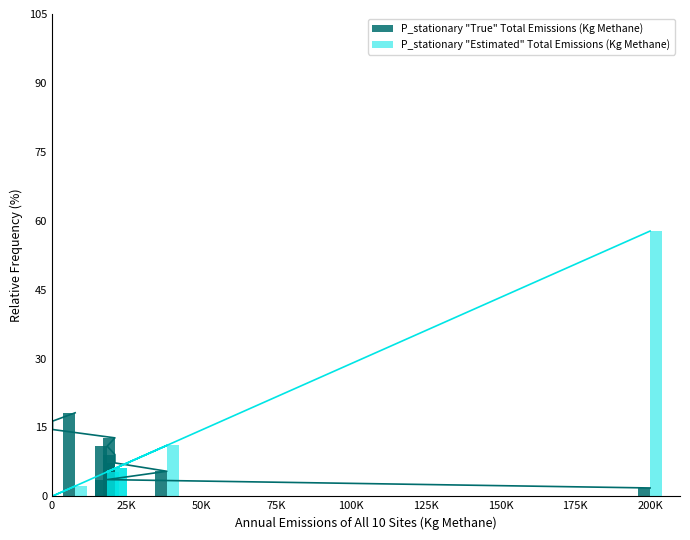

What is the average value of the P_stationary "Estimated" Total Emissions (Kg Methane) series?

10.0